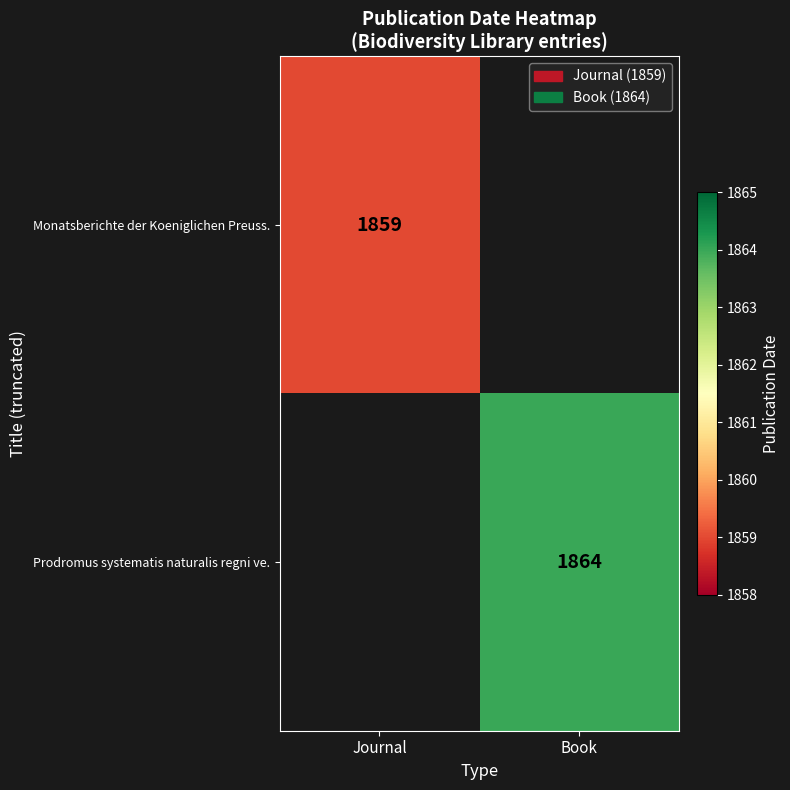

True or false: Monatsberichte der Koeniglichen Preuss. has a value of 1859 at Journal.

True